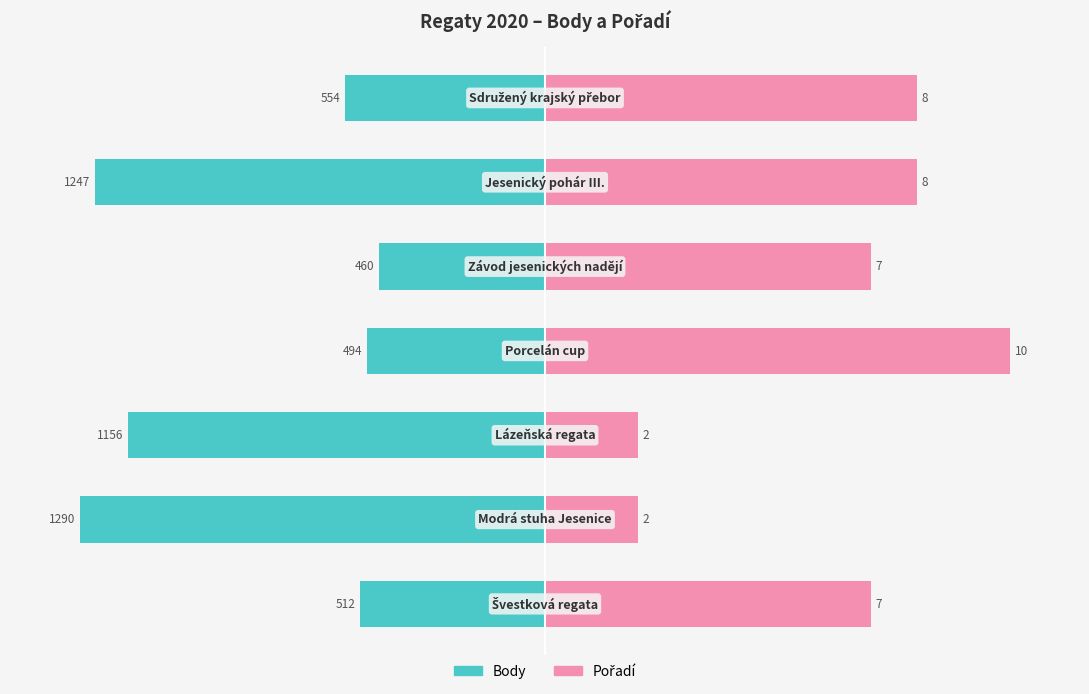

Count the number of categories in the chart.

7